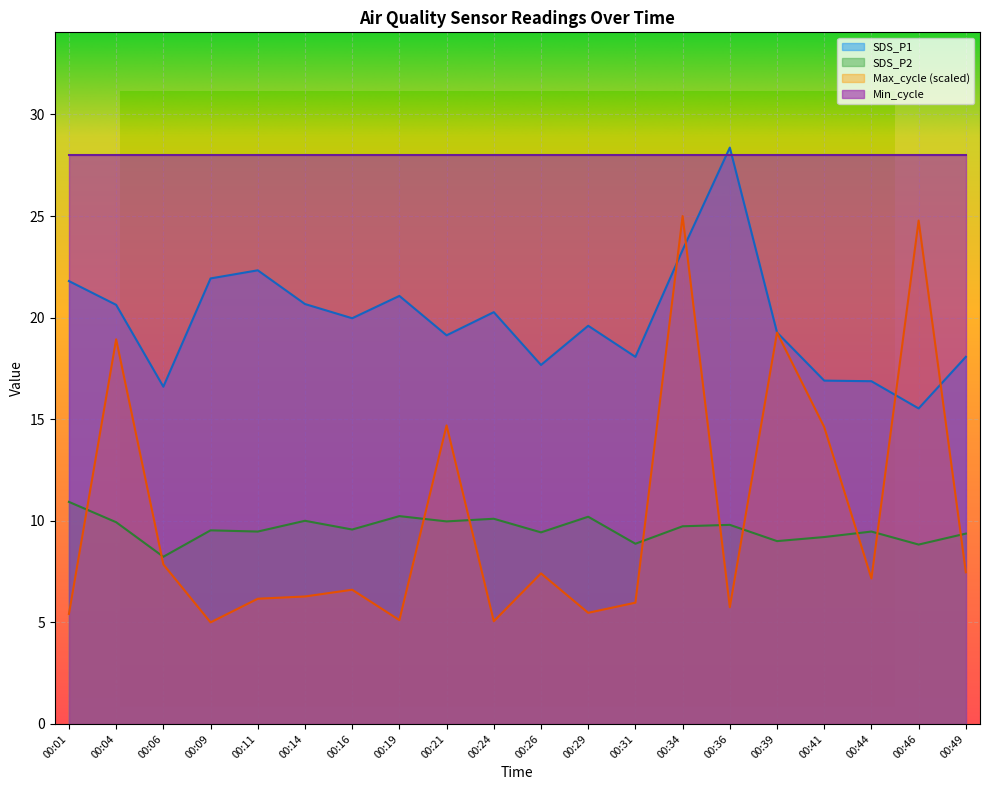

Which category has the highest value across all series?

00:36